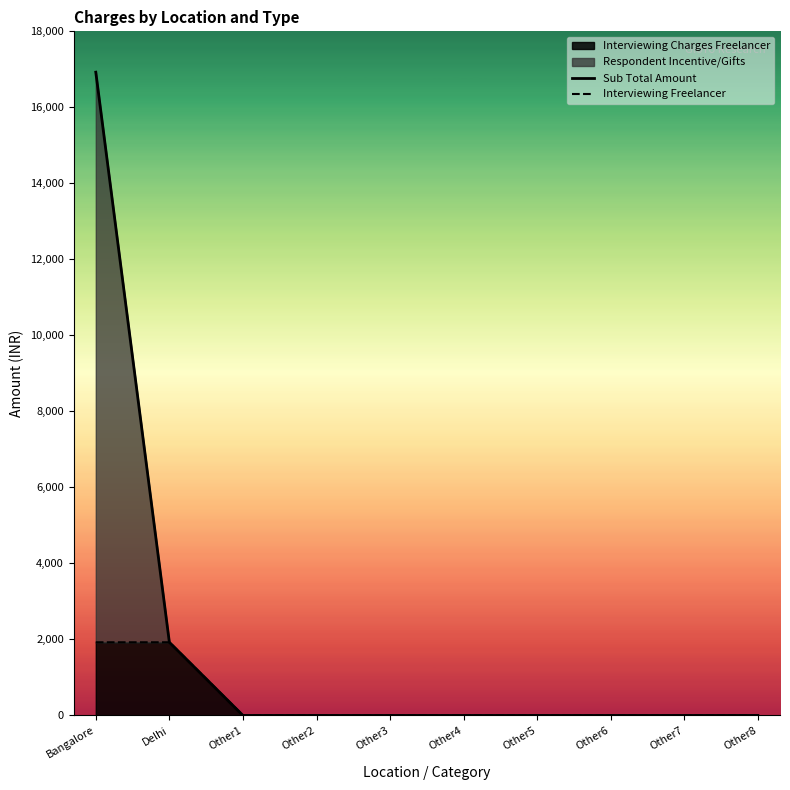

What is the label of the 3rd point from the left?

Other1